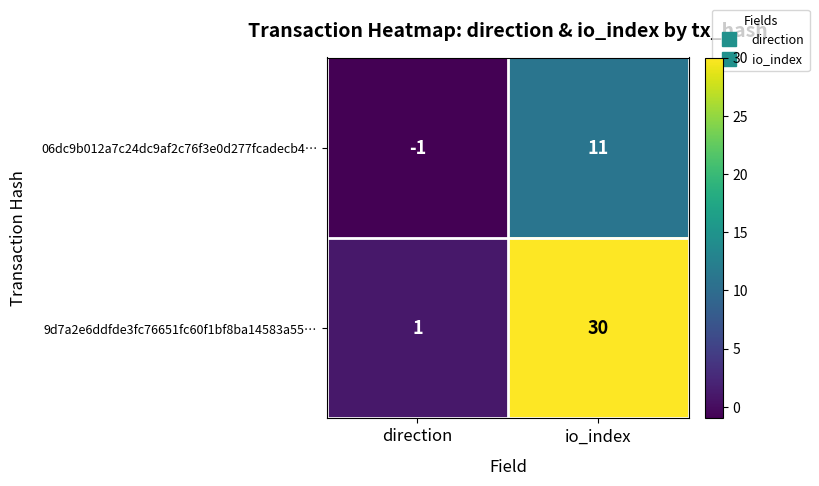

Where is 9d7a2e6ddfde3fc76651fc60f1bf8ba14583a55… nearest to the value 15?

direction